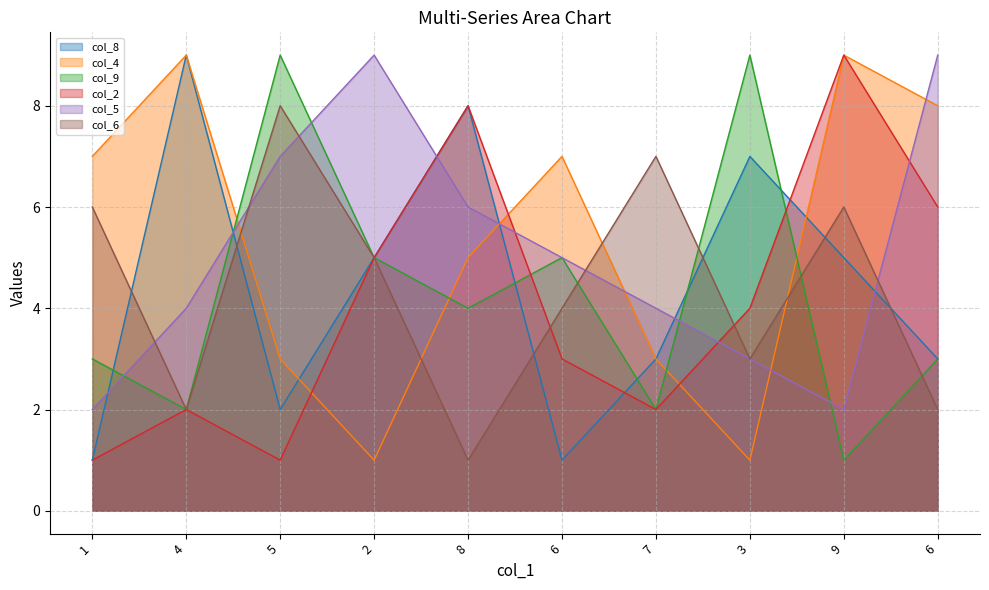

Read the col_5 value at 6.

9